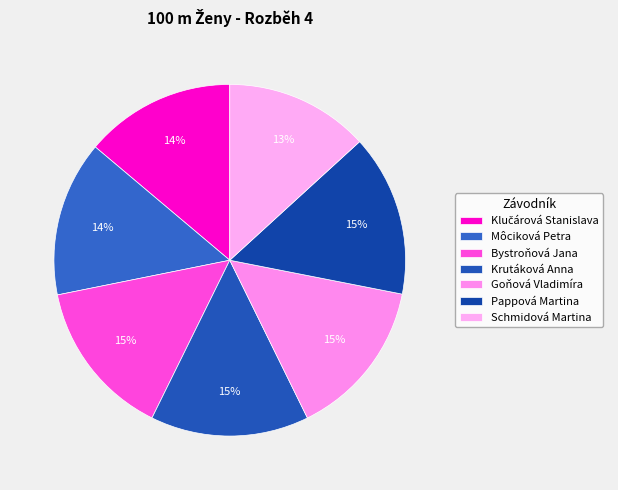

Is there a majority slice in this chart?

No